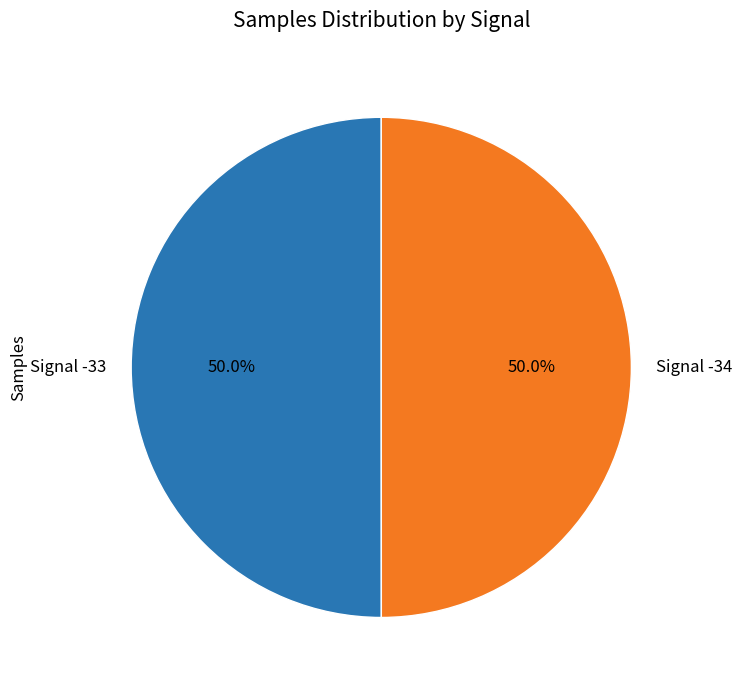

Combined, do Signal -34 and Signal -33 account for over 50%?

Yes